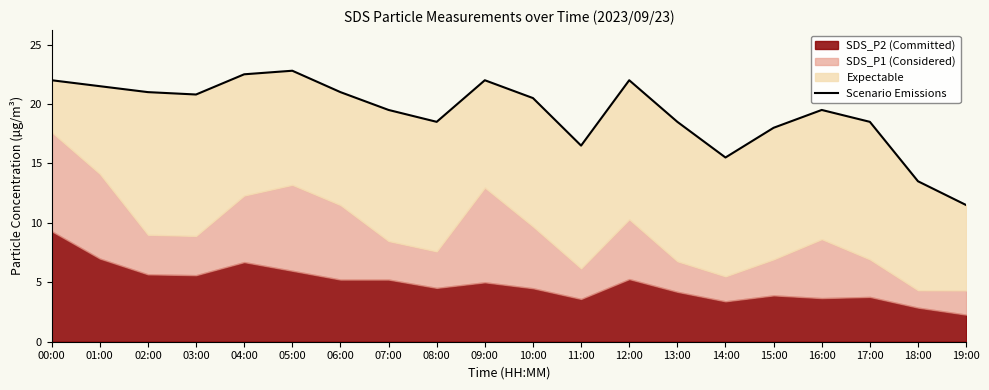

What is the average value?

19.3